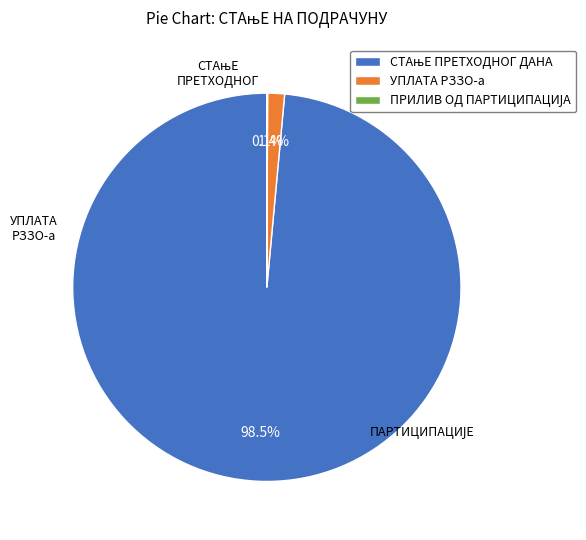

To the nearest percent, what is the difference between the ПРИЛИВ ОД ПАРТИЦИПАЦИЈА and УПЛАТА РЗЗО-а slice percentages?

1%